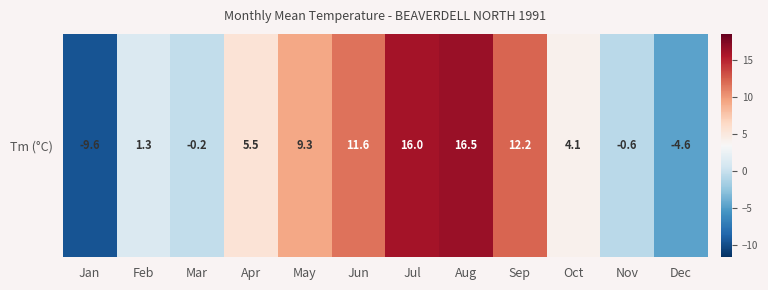

The chart shows a value of -0.2 at Mar. True or false?

True